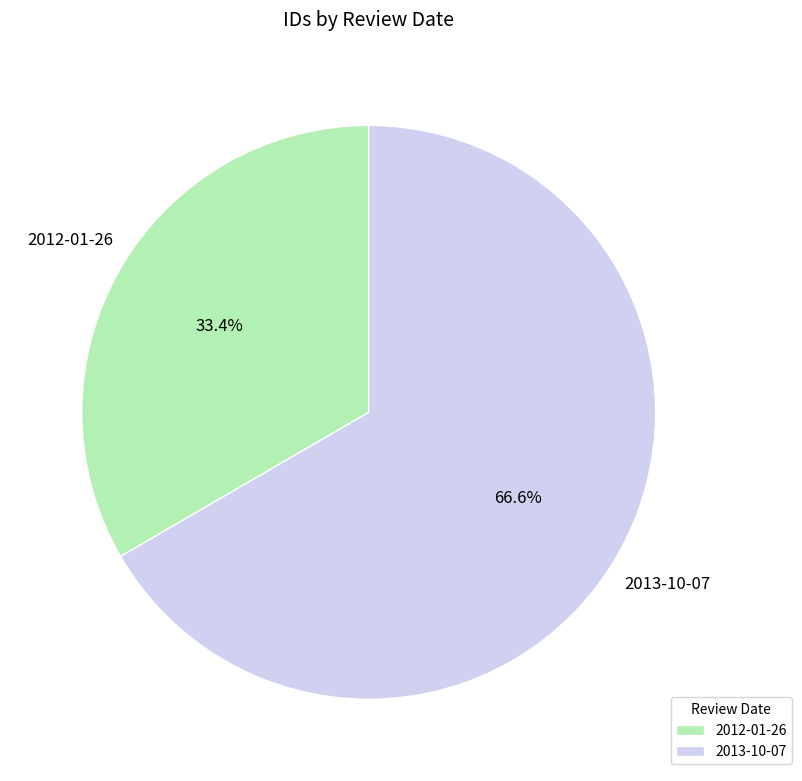

True or false: 2012-01-26 accounts for 33% of the total.

True